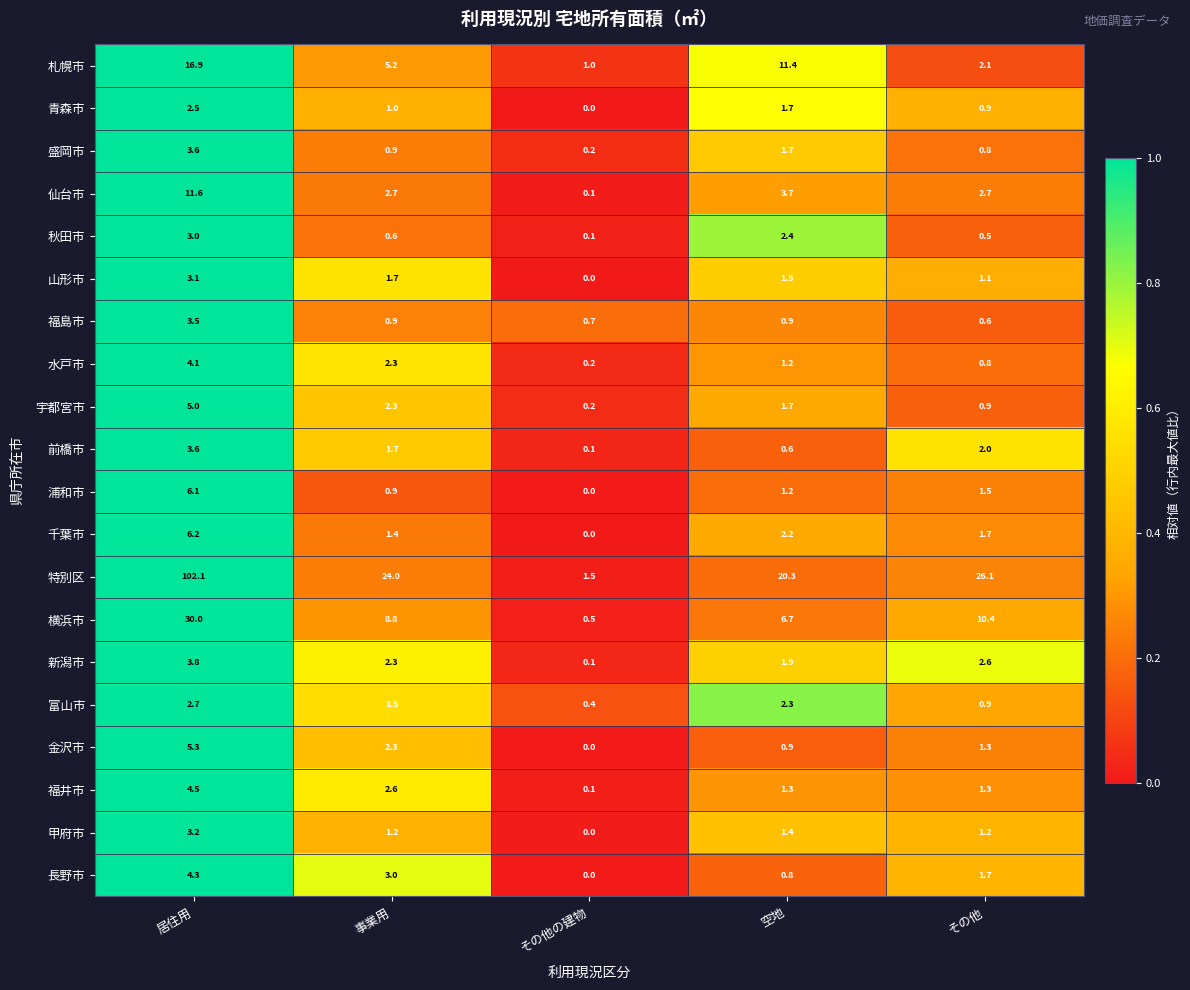

The value of 山形市 at 事業用 is 1.7. True or false?

True